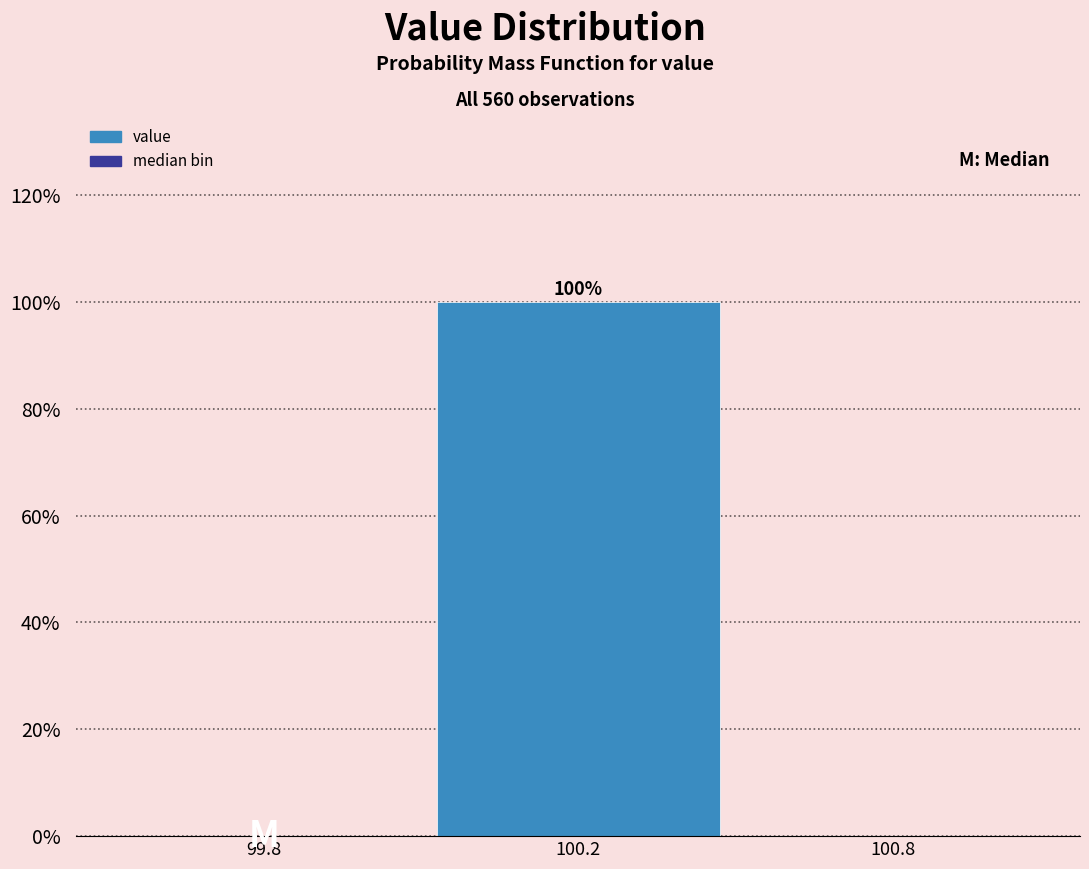

Reading right to left, extract all data points from this chart.

100.8=0	100.2=100	99.8=0